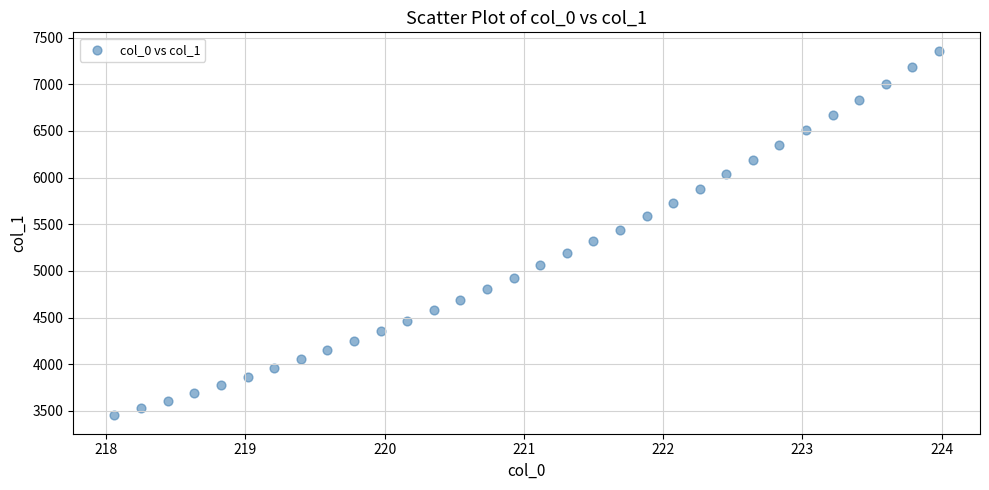

What is the range of Y values (max minus min)?

3909.4